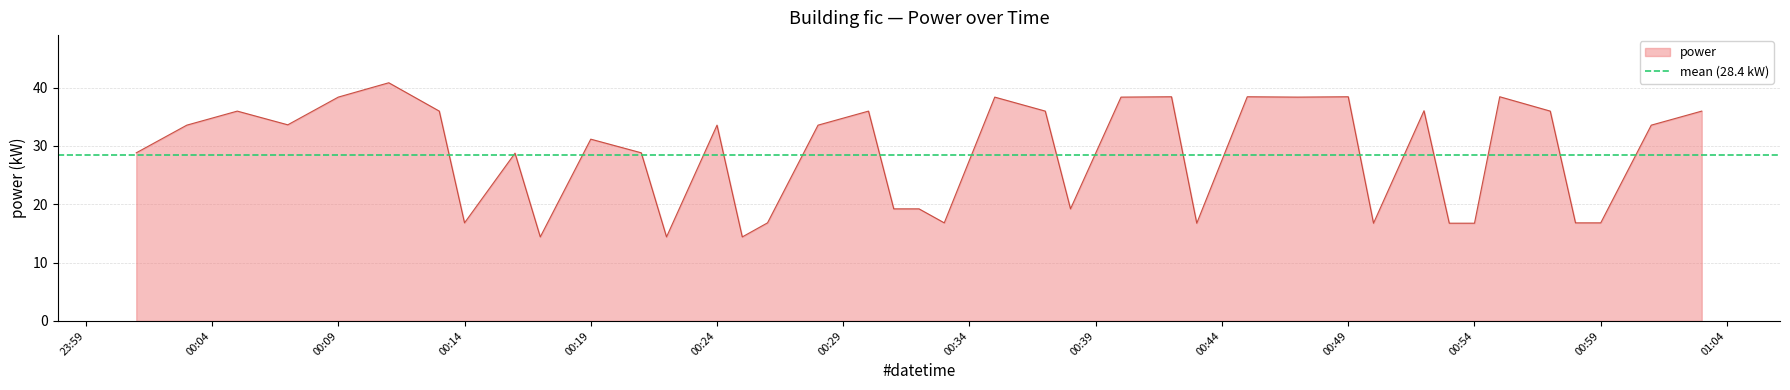

What is the maximum value for power?

40.8